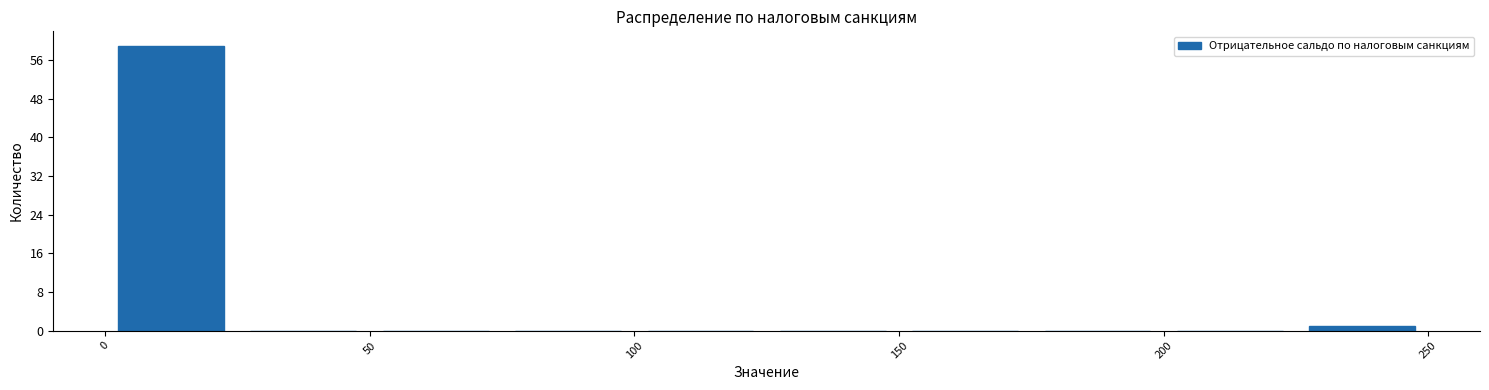

Which range on the x-axis has the tallest bar?

0 to 25